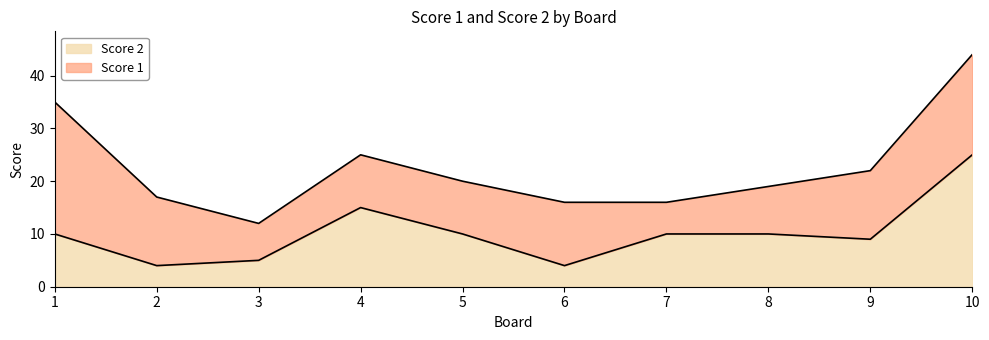

Does the chart display data point markers on the line(s)?

No